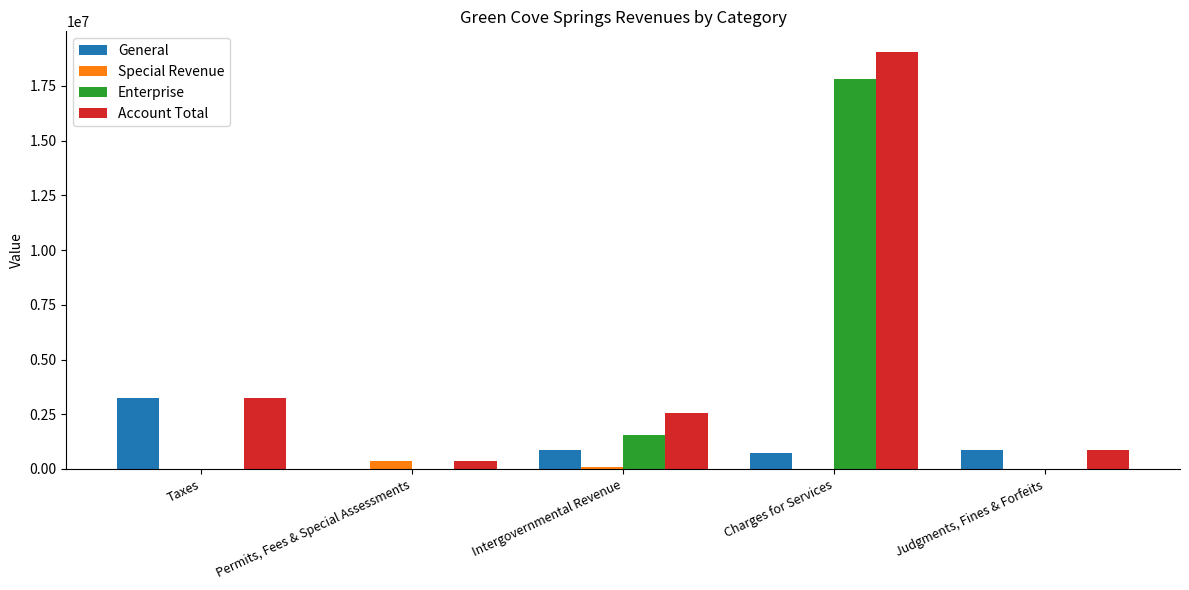

Between Charges for Services and Judgments, Fines & Forfeits, which series saw the biggest shift?

Account Total